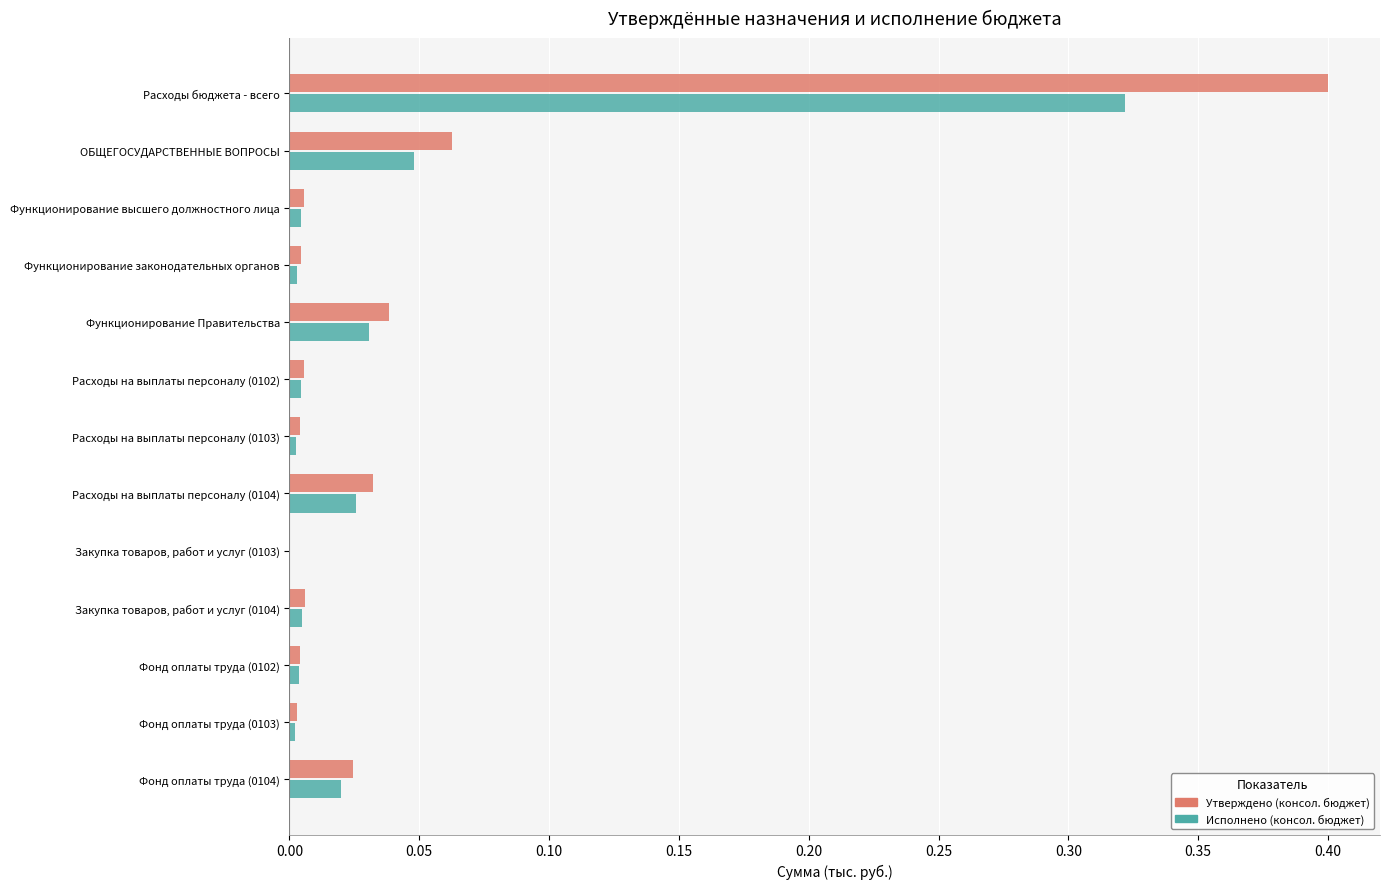

Is the value of Утверждено (консол. бюджет) at Фонд оплаты труда (0104) greater than the value of Исполнено (консол. бюджет) at Закупка товаров, работ и услуг (0104)?

Yes